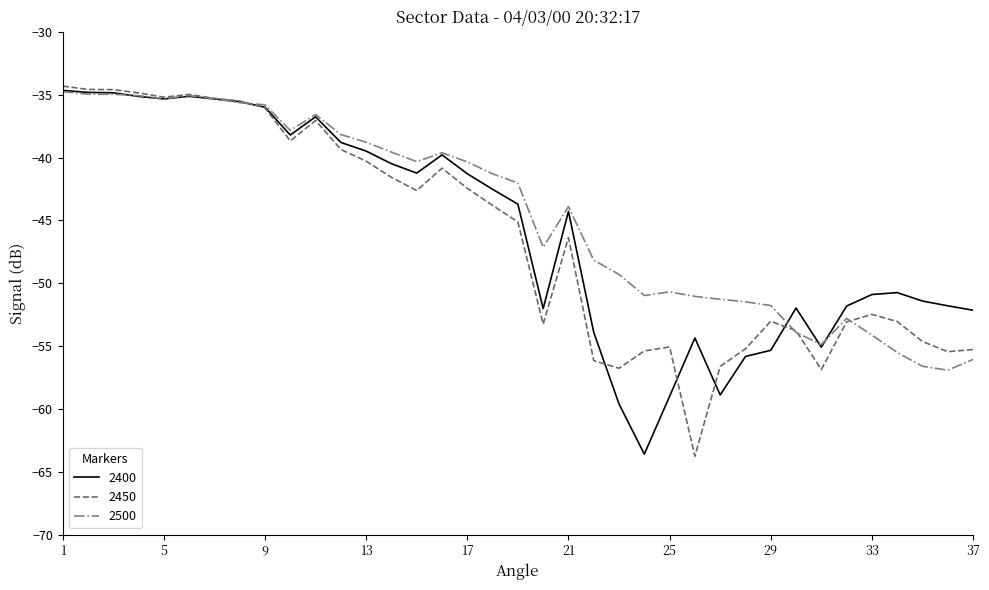

What is the lowest value of the 2500 series?

-56.9